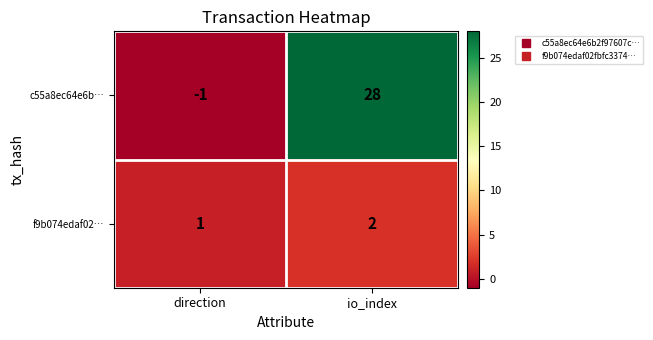

What is the spread (max minus min) of values at io_index?

26